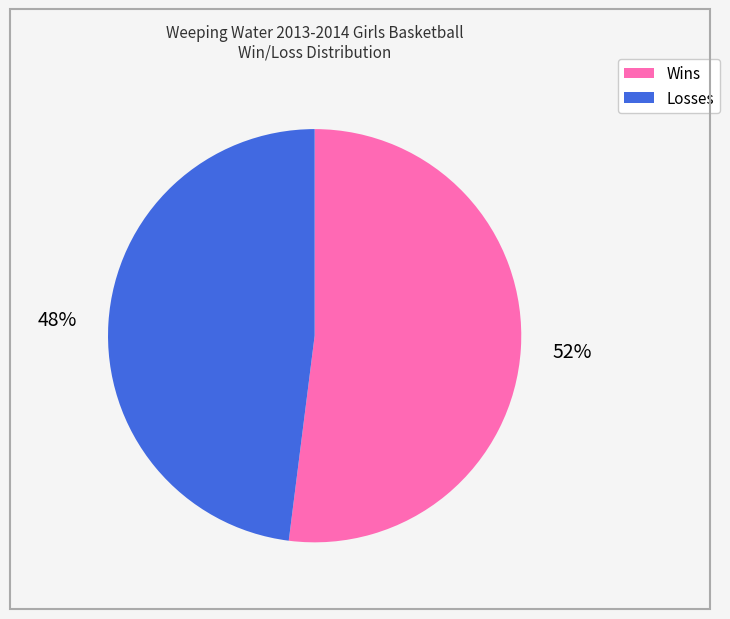

Does any single category account for the majority?

Yes